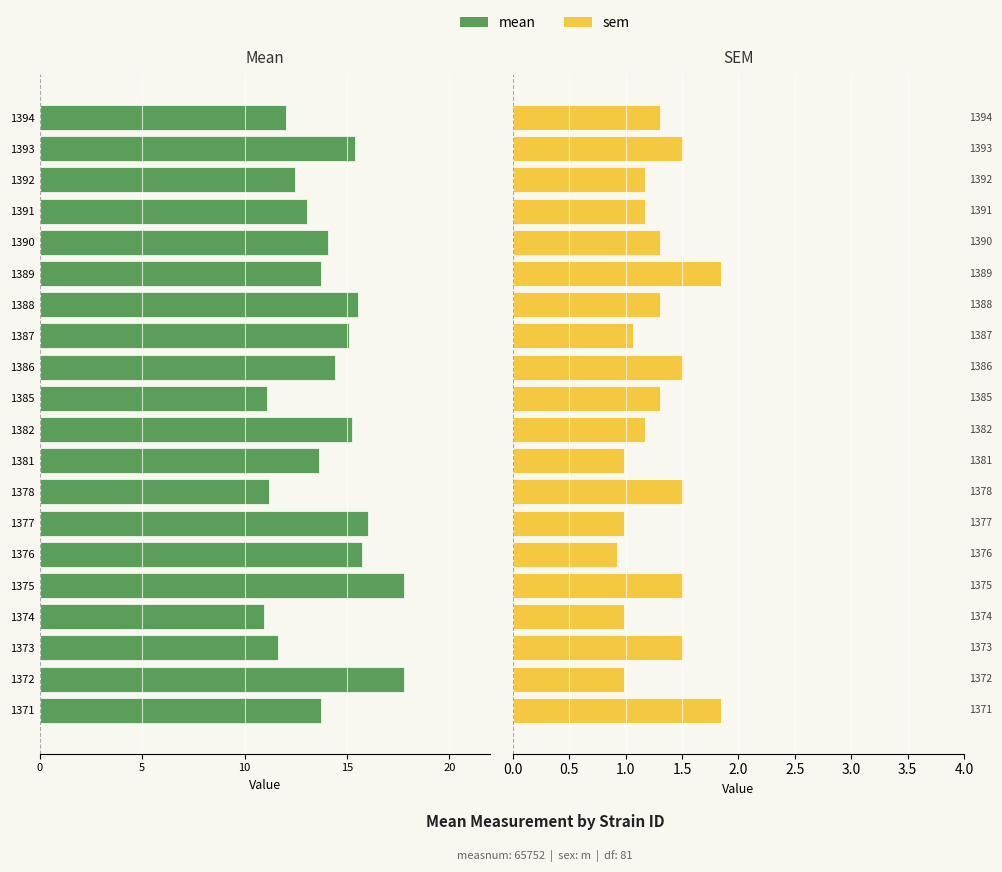

How many distinct data groups are displayed?

2